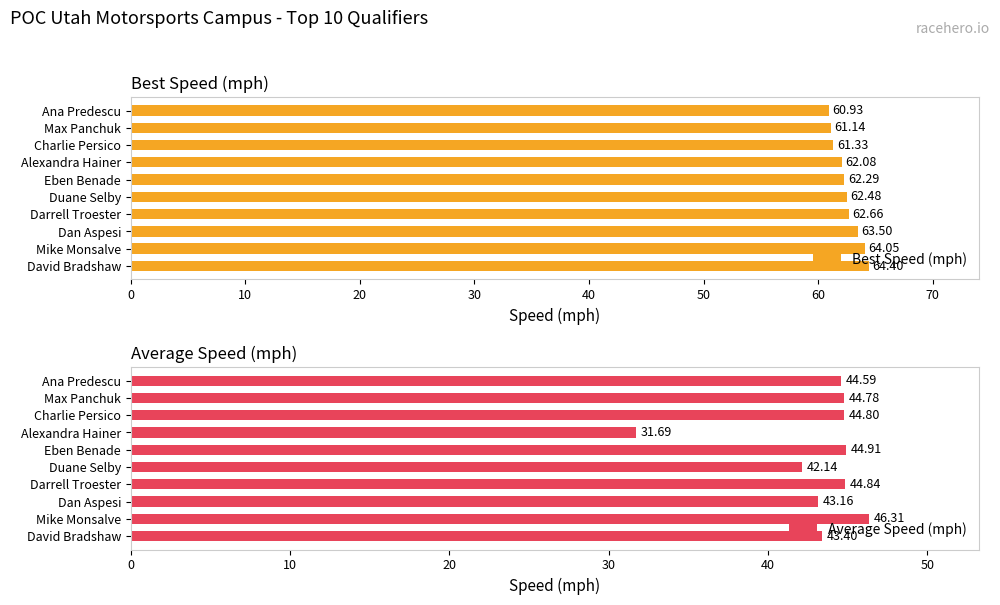

True or false: Best Speed (mph) has a value of 62.5 at Duane Selby.

True